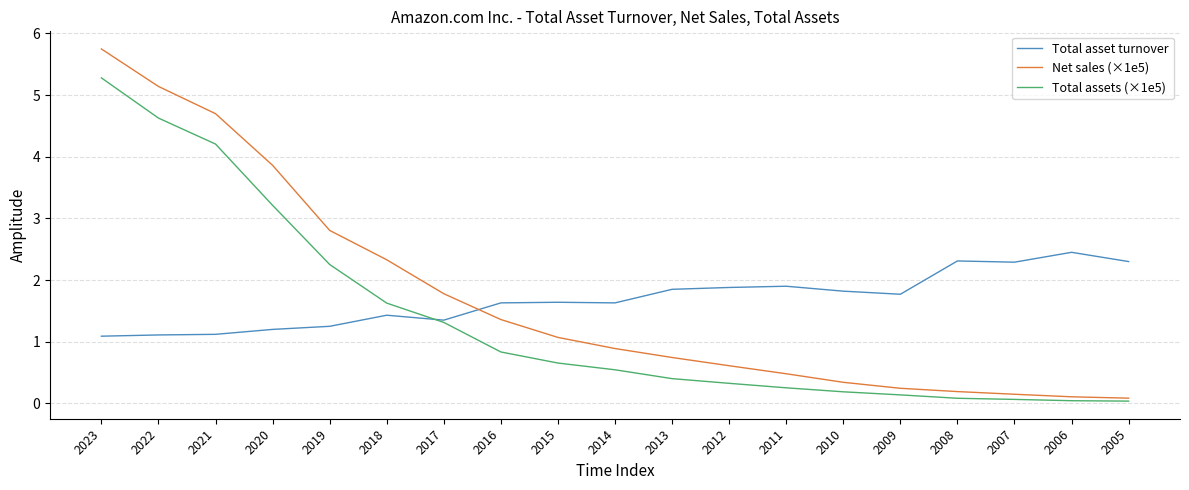

At which label does Total assets (×1e5) reach its peak?

2023